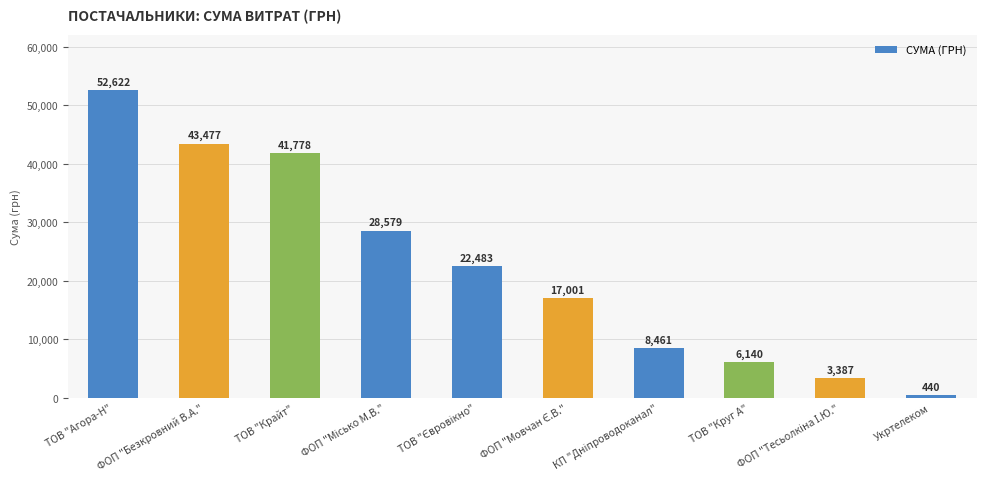

What is the maximum value shown in the chart?

52622.0